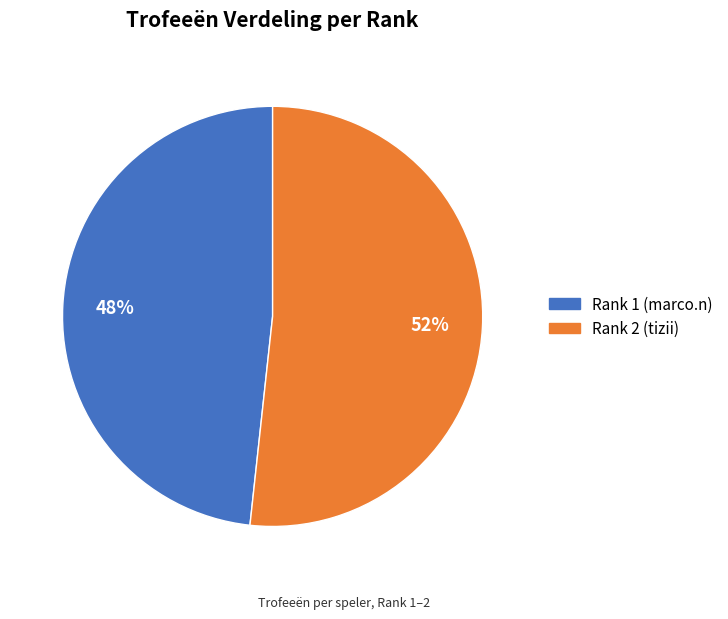

To the nearest percent, what is the average slice percentage?

50%